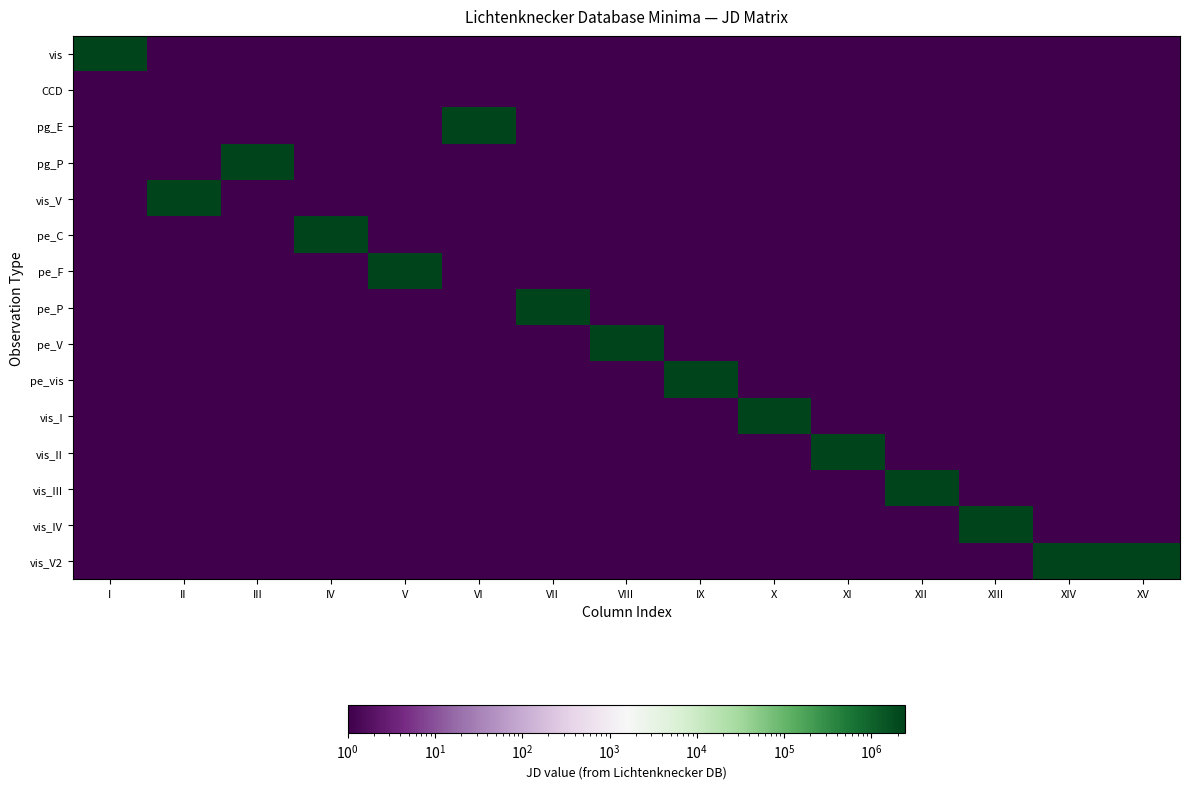

At which category is the sum across all series the highest?

I